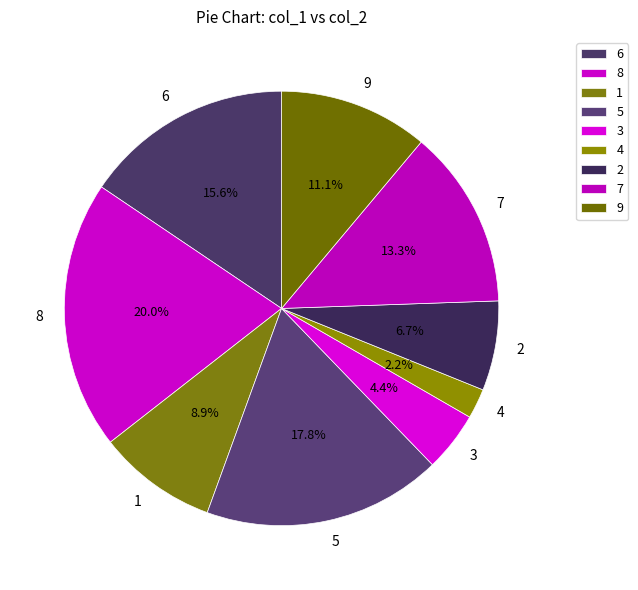

What percentage is the 9 slice, to the nearest percent?

11%